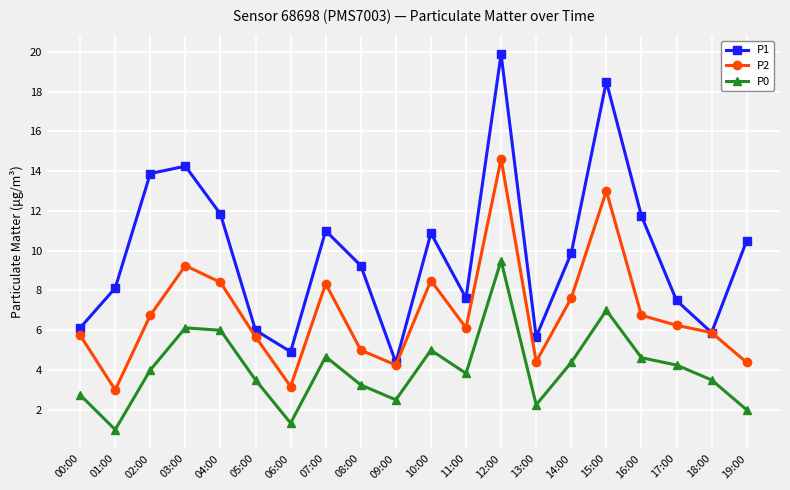

At which category does the chart reach its peak across all series?

12:00